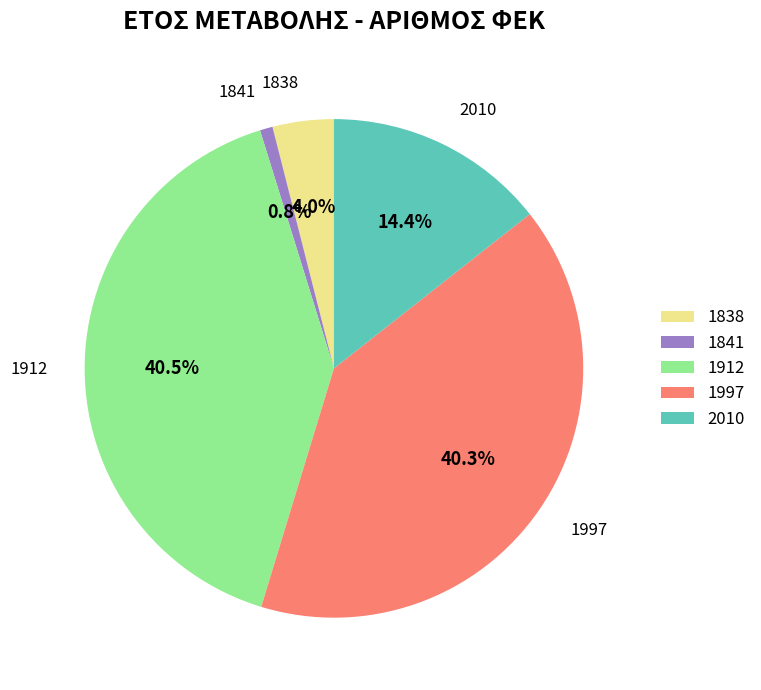

How many segments does this pie chart have?

5